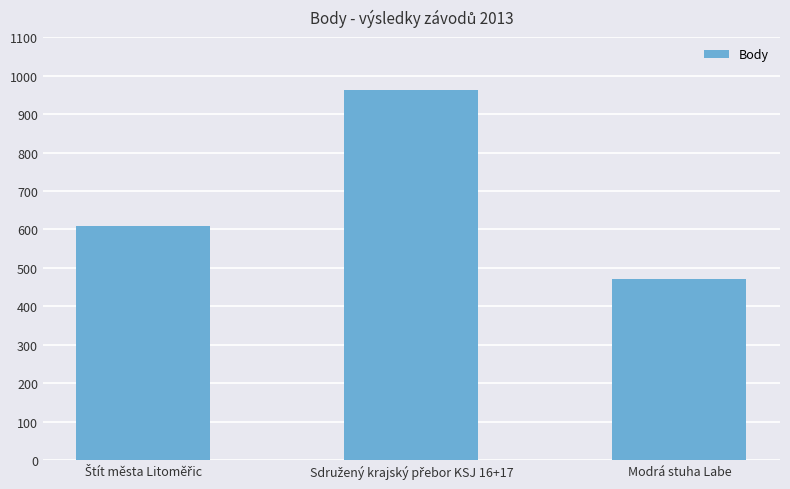

Reading left to right, extract all data points from this chart.

610	962	471